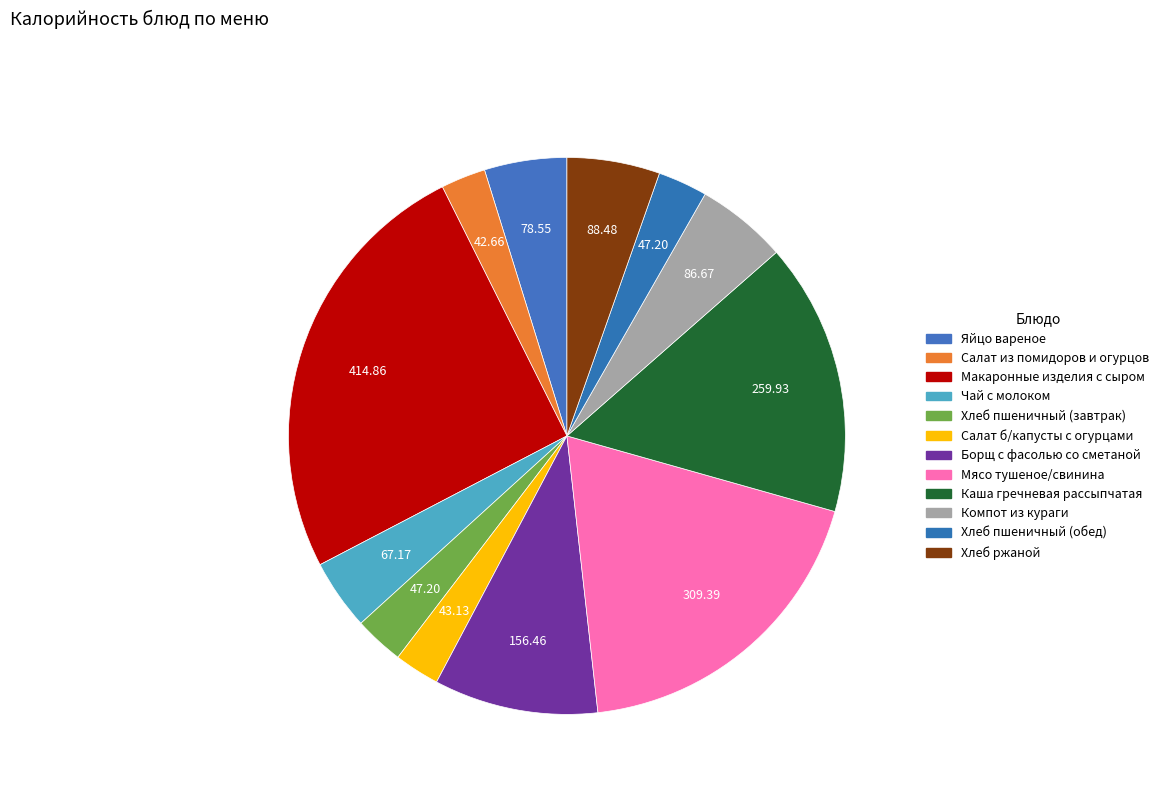

What is the ratio of the value at Борщ с фасолью со сметаной to the value at Компот из кураги?

1.8